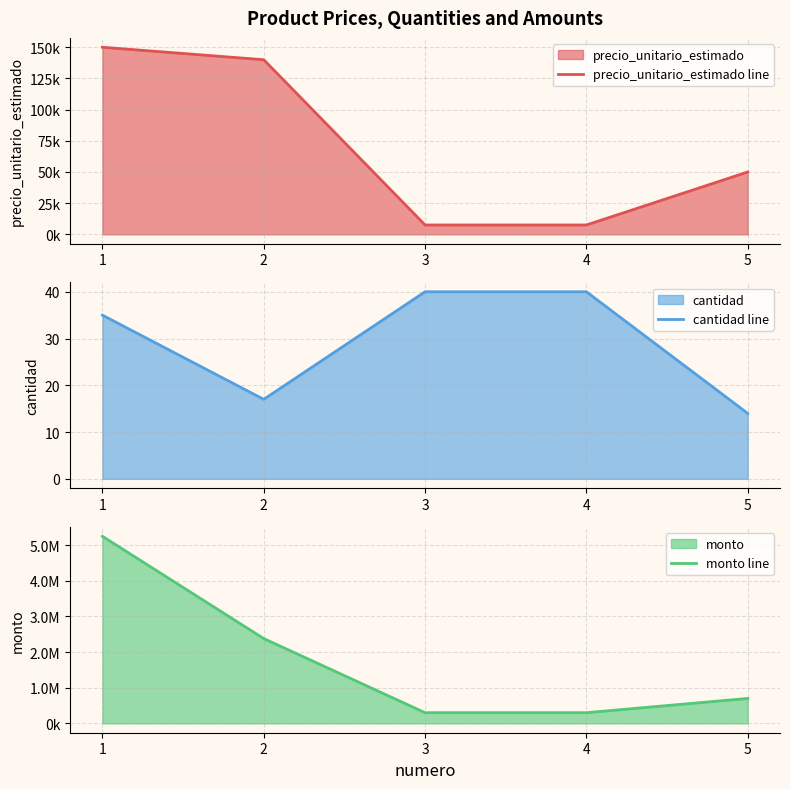

Rank the series at 1 from highest to lowest value.

monto line, precio_unitario_estimado line, cantidad line